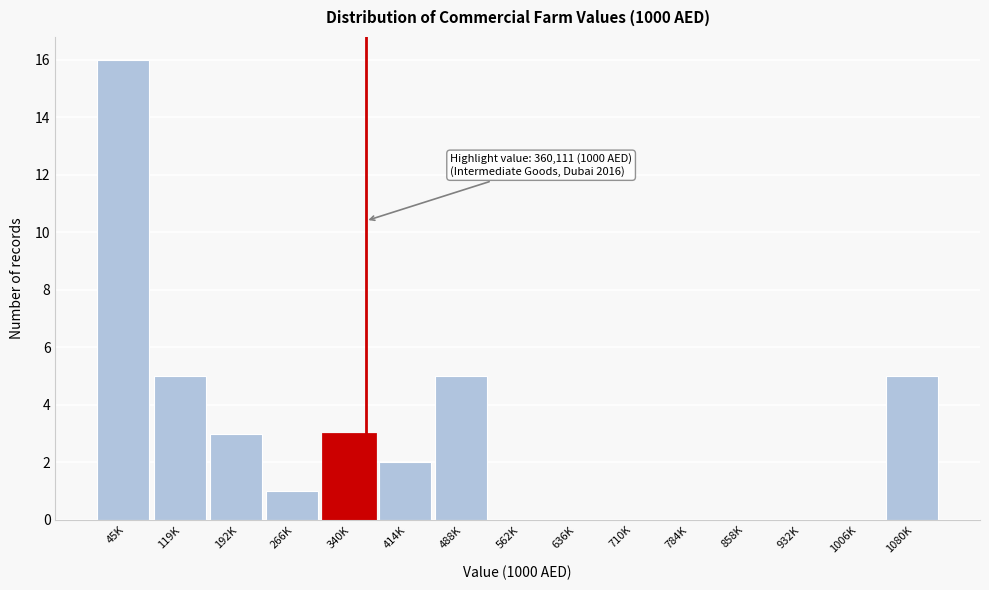

Reading left to right, extract all data points from this chart.

45K=16	119K=5	192K=3	266K=1	340K=3	414K=2	488K=5	562K=0	636K=0	710K=0	784K=0	858K=0	932K=0	1006K=0	1080K=5